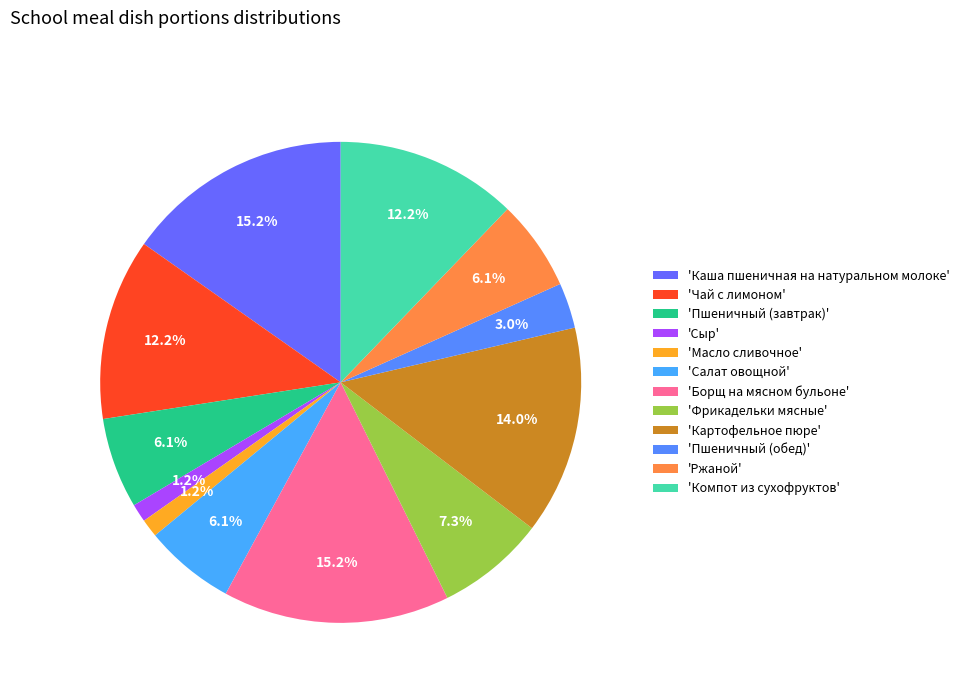

Count the number of slices in the pie.

12